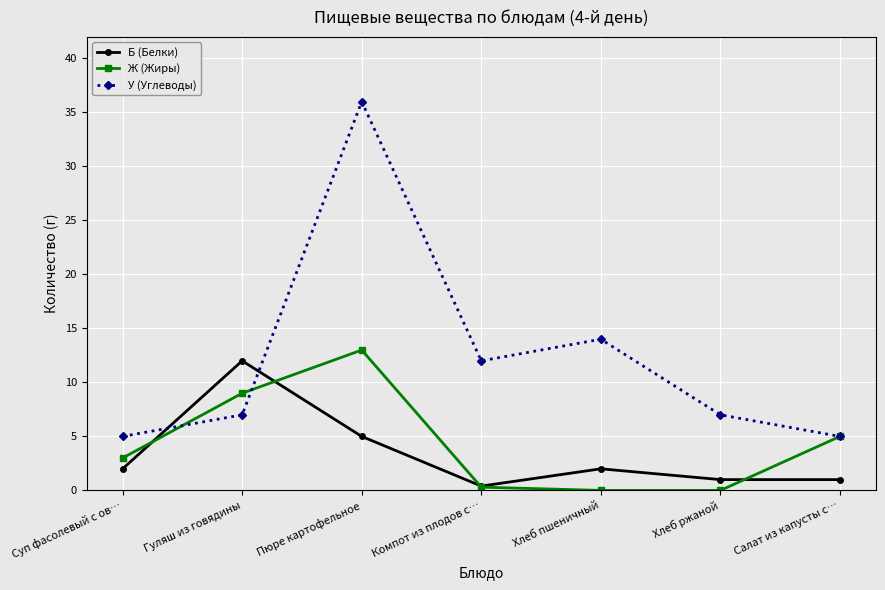

Reading left to right, what are all the values shown in this chart?

Б (Белки): Суп фасолевый с ов…=2.0	Гуляш из говядины=12.0	Пюре картофельное=5.0	Компот из плодов с…=0.4	Хлеб пшеничный=2.0	Хлеб ржаной=1.0	Салат из капусты с…=1.0
Ж (Жиры): Суп фасолевый с ов…=3.0	Гуляш из говядины=9.0	Пюре картофельное=13.0	Компот из плодов с…=0.3	Хлеб пшеничный=0.0	Хлеб ржаной=0.0	Салат из капусты с…=5.0
У (Углеводы): Суп фасолевый с ов…=5.0	Гуляш из говядины=7.0	Пюре картофельное=36.0	Компот из плодов с…=12.0	Хлеб пшеничный=14.0	Хлеб ржаной=7.0	Салат из капусты с…=5.0